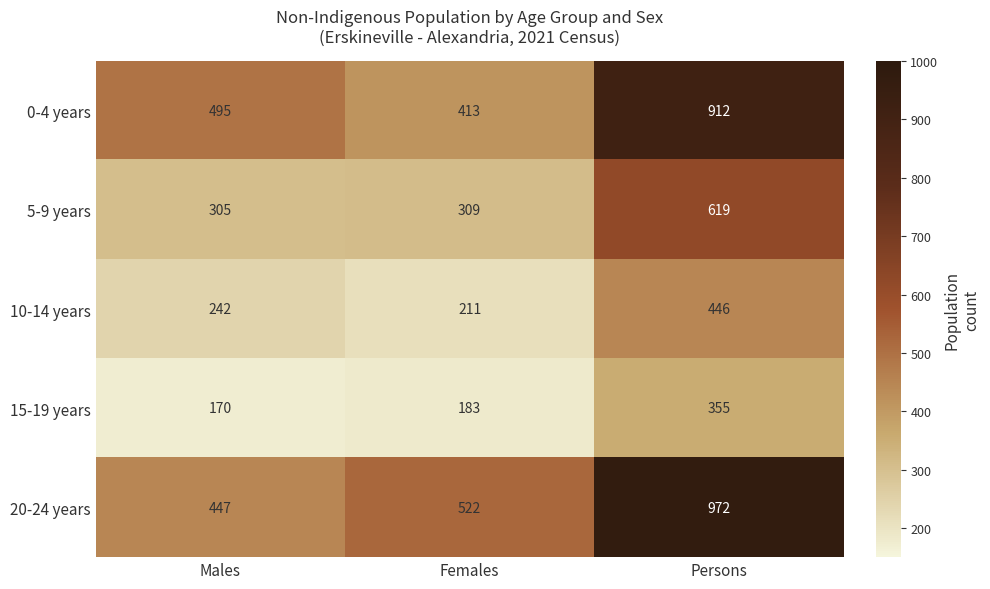

The value of 20-24 years at Persons is 972. True or false?

True